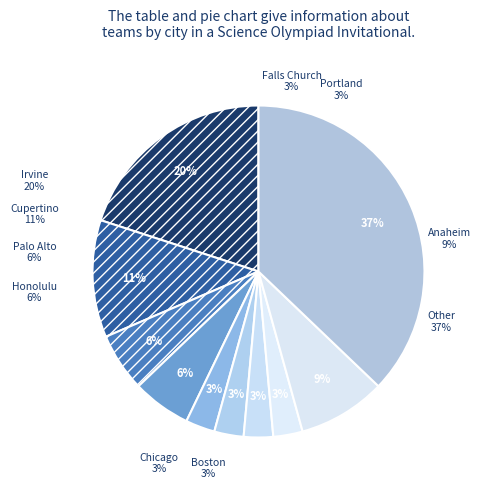

Is there a majority slice in this chart?

No